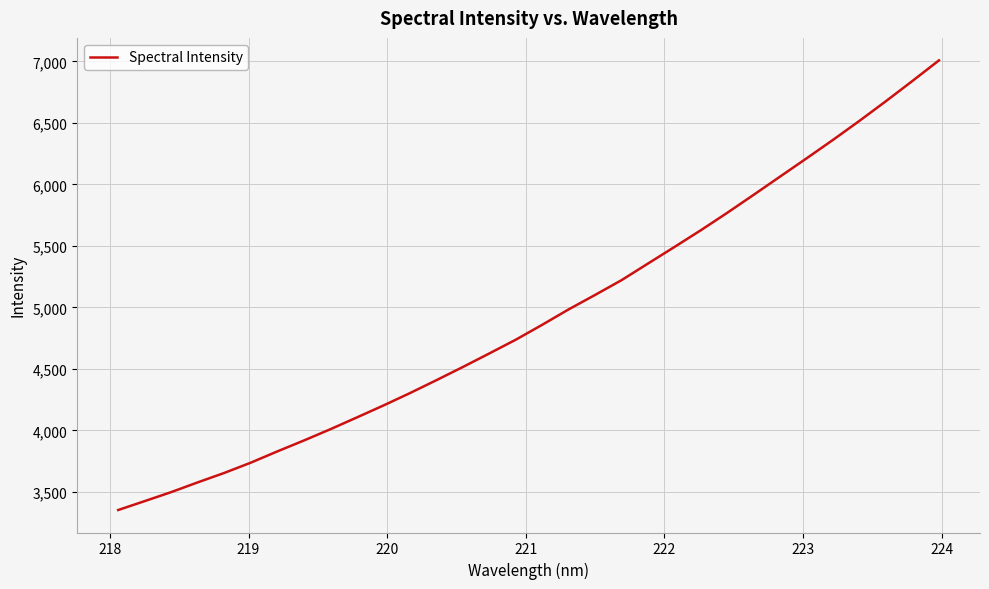

What is the maximum value shown in the chart?

7008.1